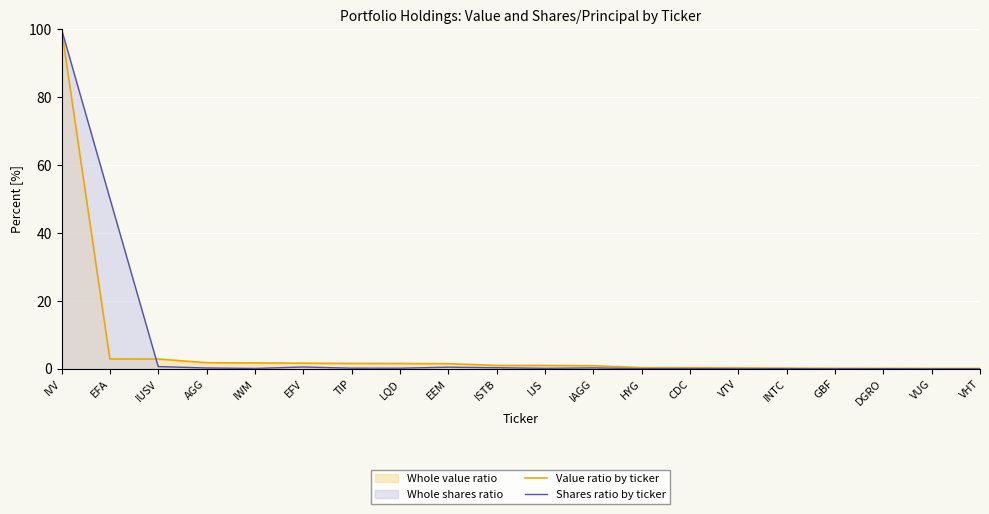

What is the lowest value of the Value ratio by ticker series?

0.1